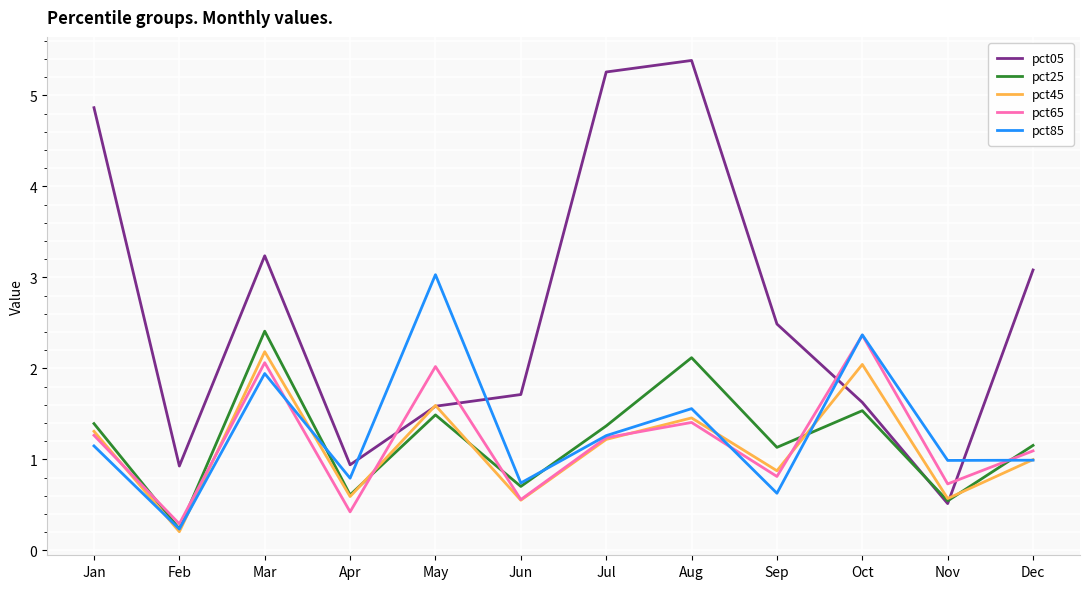

After their last crossing, which series has the higher values: pct65 or pct45?

pct65